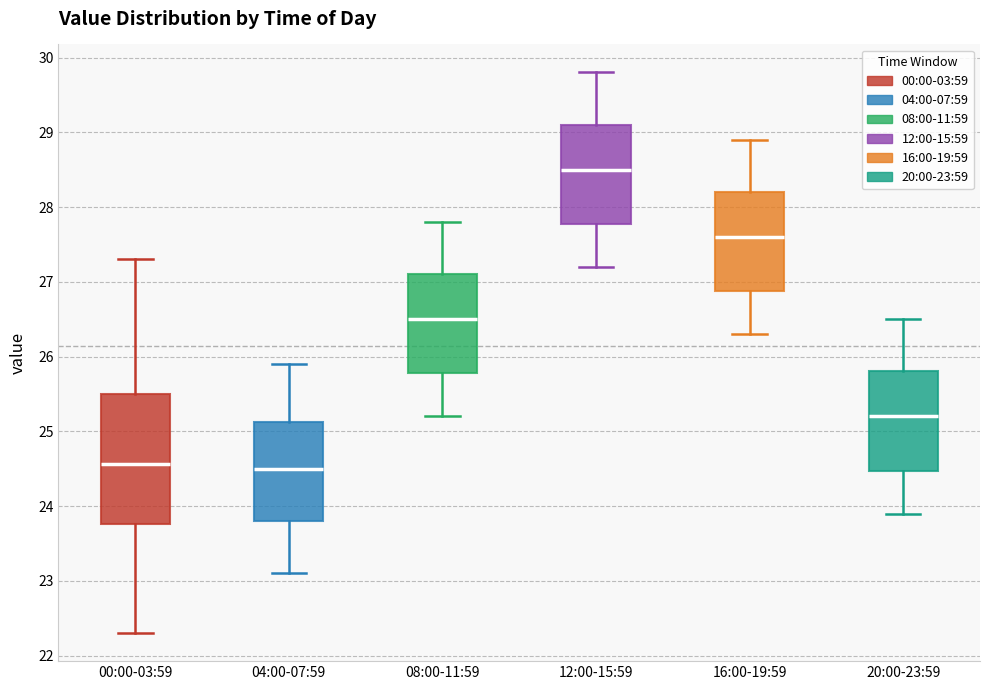

Reading left to right, transcribe this box plot: for each box, give where its median line is, the range the box spans, and where its two whiskers end, as read against the y-axis. The values are not printed on the chart, so give them approximately, as read against the axis.

00:00-03:59: median 24.6, box 23.8 to 25.5, whiskers 22.3 to 27.3
04:00-07:59: median 24.5, box 23.8 to 25.1, whiskers 23.1 to 25.9
08:00-11:59: median 26.5, box 25.8 to 27.1, whiskers 25.2 to 27.8
12:00-15:59: median 28.5, box 27.8 to 29.1, whiskers 27.2 to 29.8
16:00-19:59: median 27.6, box 26.9 to 28.2, whiskers 26.3 to 28.9
20:00-23:59: median 25.2, box 24.5 to 25.8, whiskers 23.9 to 26.5